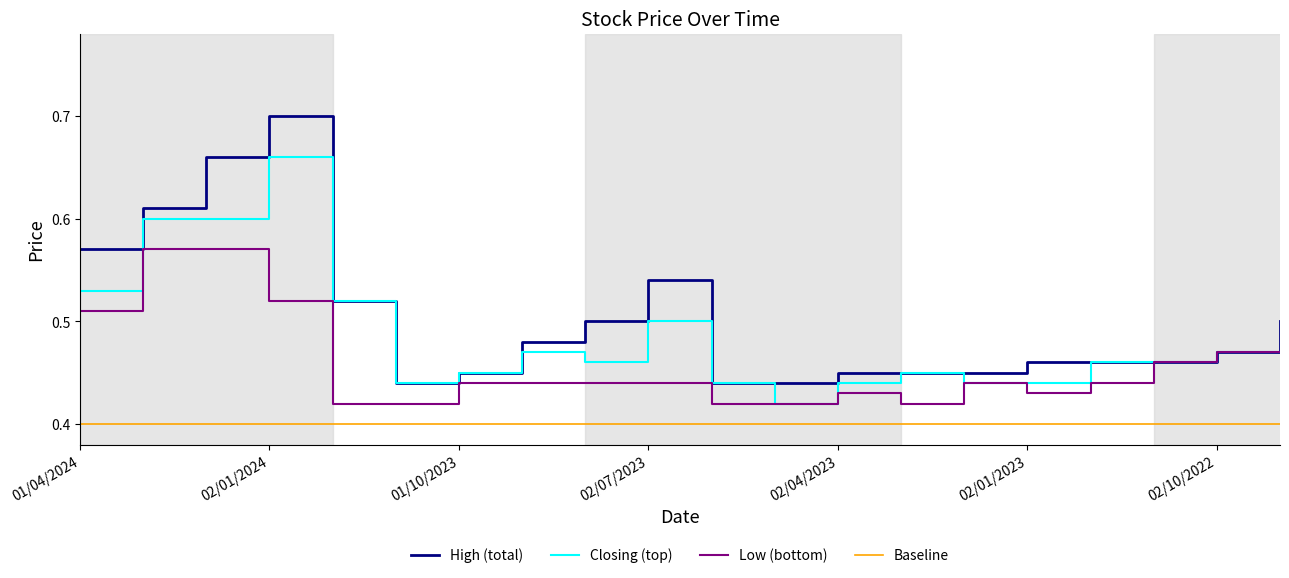

Rank the categories by Closing value from lowest to highest.

01/05/2023, 01/11/2023, 04/06/2023, 02/04/2023, 01/02/2023, 02/01/2023, 01/10/2023, 01/03/2023, 01/08/2023, 01/12/2022, 01/11/2022, 03/09/2023, 02/10/2022, 01/09/2022, 02/07/2023, 03/12/2023, 01/04/2024, 03/03/2024, 01/02/2024, 02/01/2024